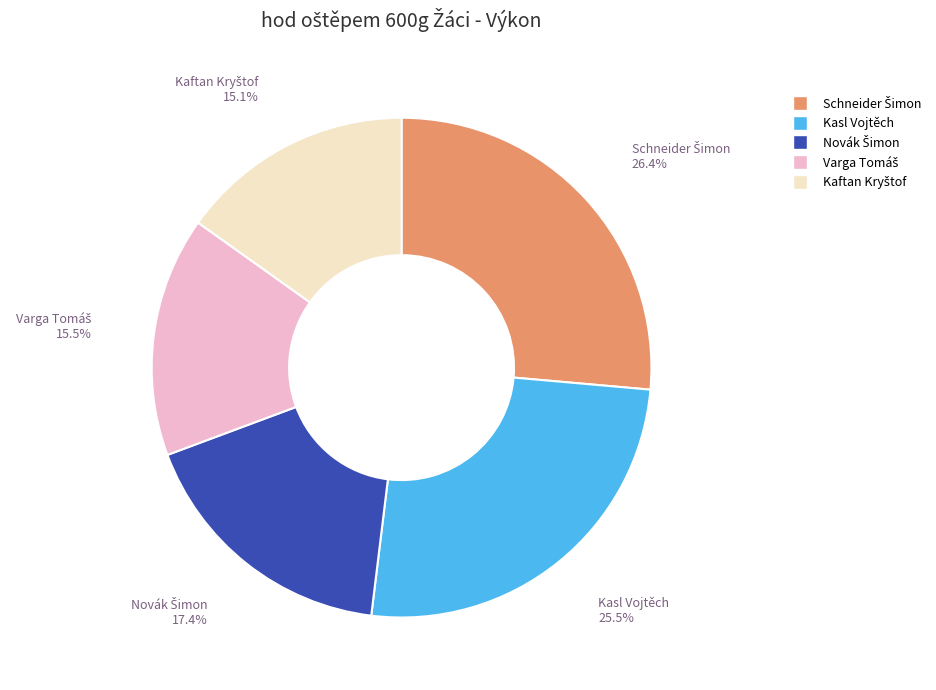

Count the number of slices in the pie.

5